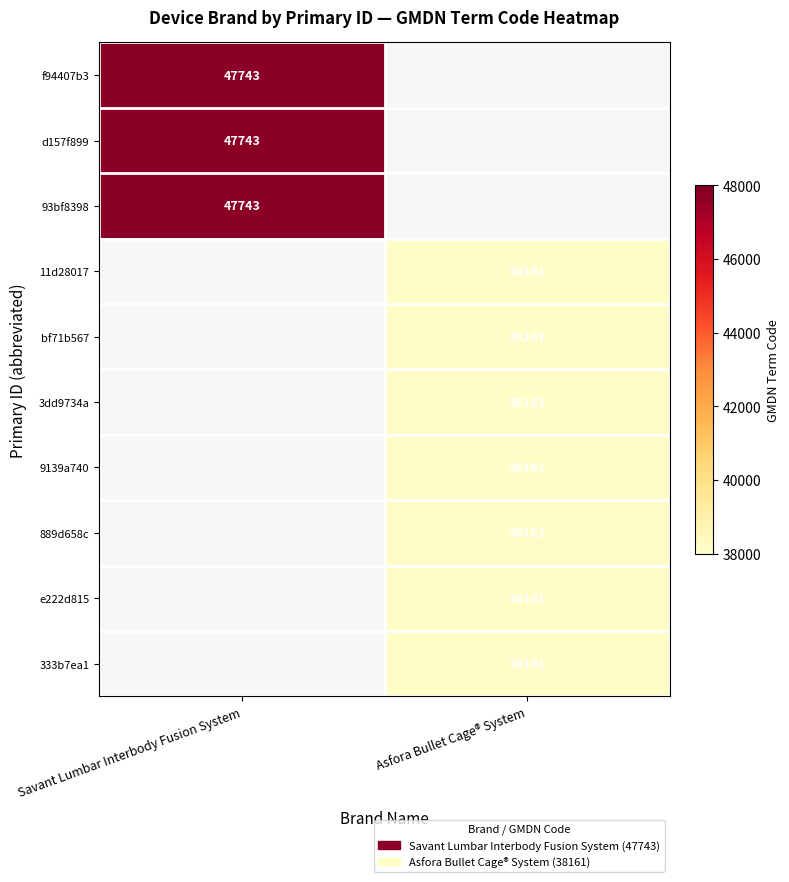

True or false: f94407b3 has a value of 75929 at Savant Lumbar Interbody Fusion System.

False